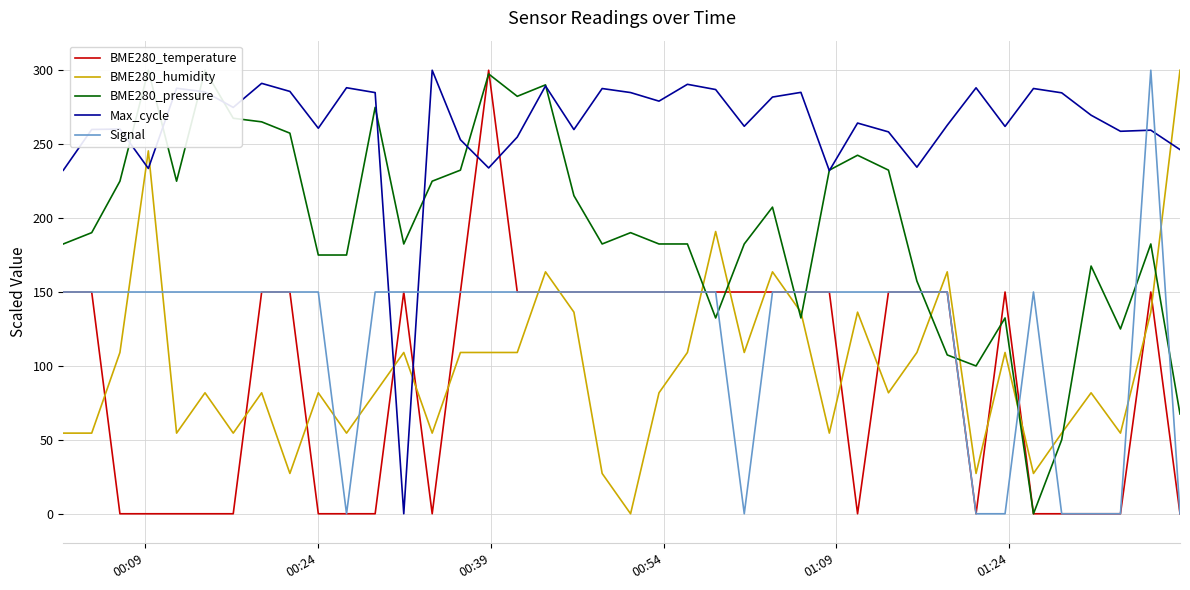

True or false: Signal and BME280_humidity cross at least once.

True